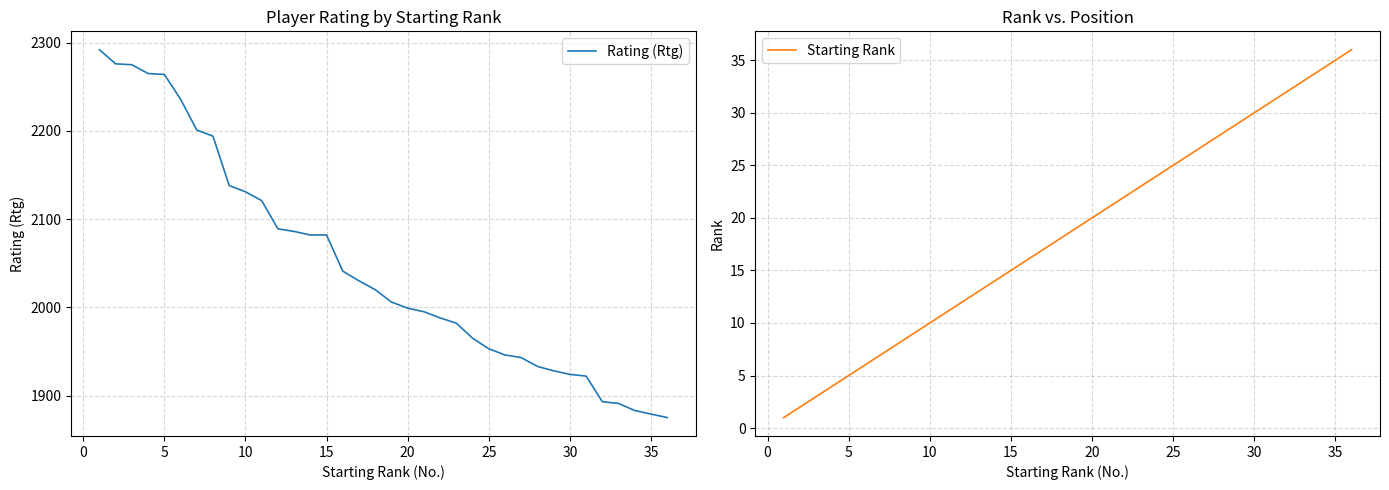

The value of Starting Rank at 15 is 15. True or false?

True